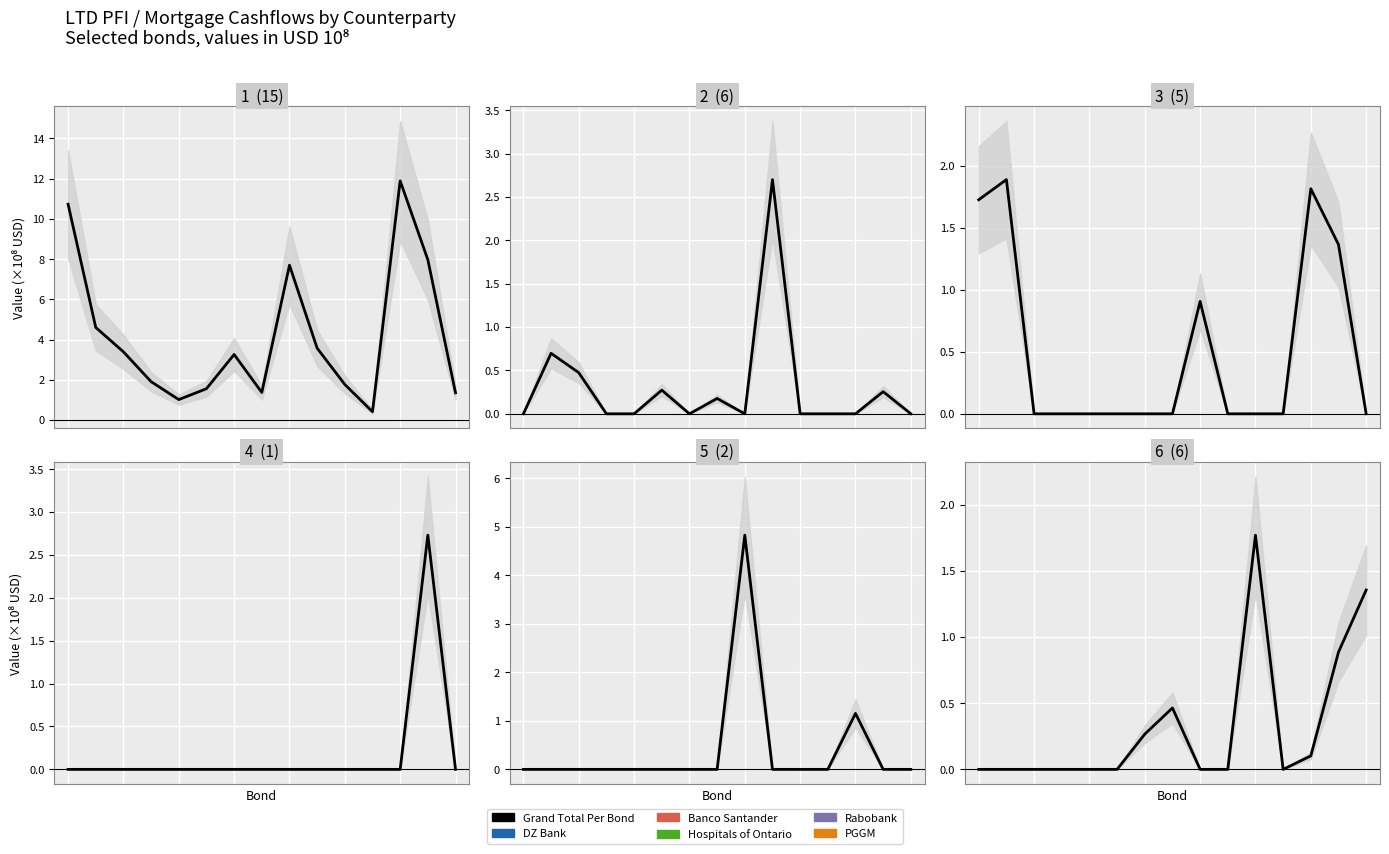

Reading right to left, list all the values displayed in this chart.

Grand Total Per Bond: 1.4	8.0	11.9	0.4	1.8	3.6	7.7	1.4	3.3	1.6	1.0	1.9	3.4	4.6	10.7
DZ Bank: 0.0	0.3	0.0	0.0	0.0	2.7	0.0	0.2	0.0	0.3	0.0	0.0	0.5	0.7	0.0
Banco Santander: 0.0	1.4	1.8	0.0	0.0	0.0	0.9	0.0	0.0	0.0	0.0	0.0	0.0	1.9	1.7
Hospitals of Ontario: 0.0	2.7	0.0	0.0	0.0	0.0	0.0	0.0	0.0	0.0	0.0	0.0	0.0	0.0	0.0
Rabobank: 0.0	0.0	1.2	0.0	0.0	0.0	4.8	0.0	0.0	0.0	0.0	0.0	0.0	0.0	0.0
PGGM: 1.4	0.9	0.1	0.0	1.8	0.0	0.0	0.5	0.3	0.0	0.0	0.0	0.0	0.0	0.0